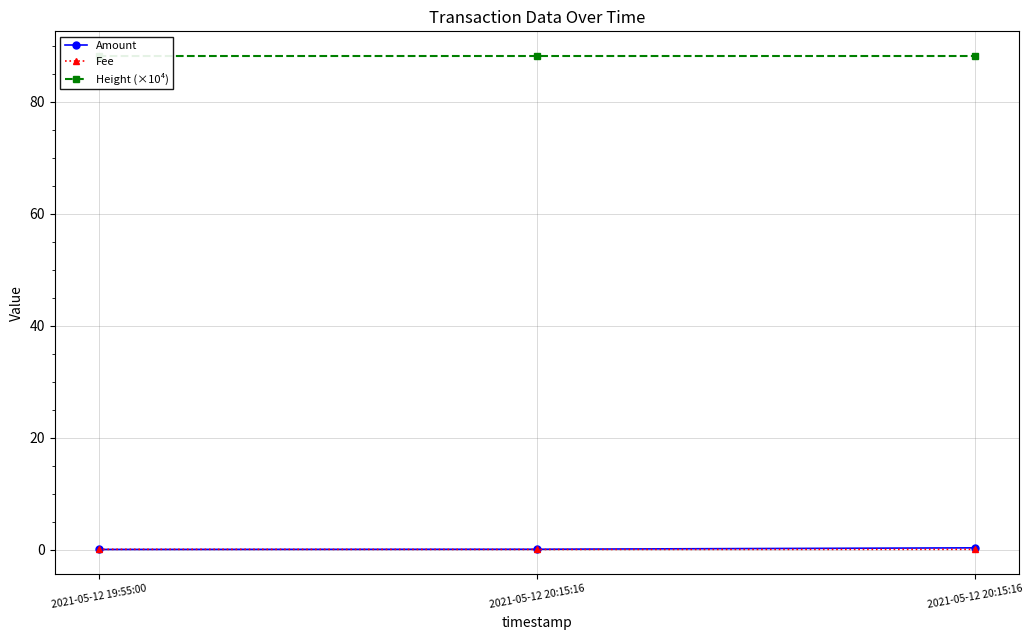

What are all the series names shown in the legend?

Amount, Fee, Height (×10⁴)